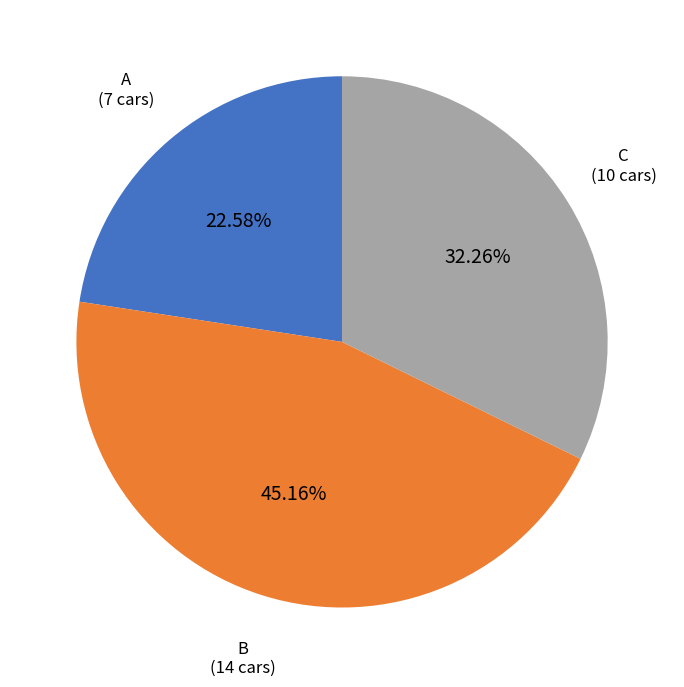

Is there any slice that represents more than half of the pie?

No